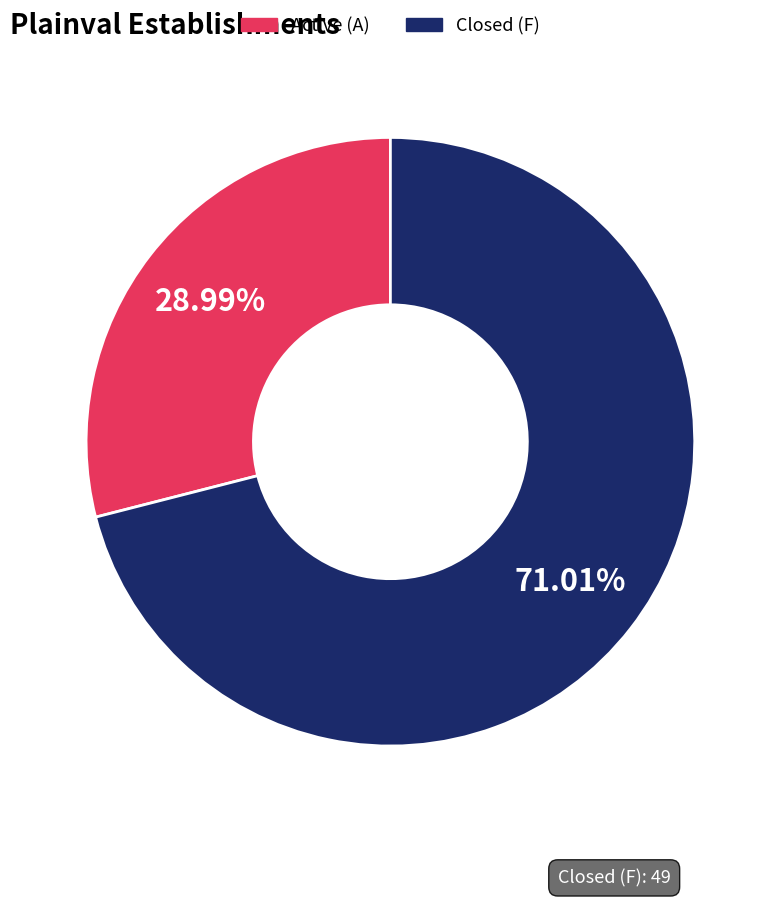

Combined, do Closed (F) and Active (A) account for over 50%?

Yes